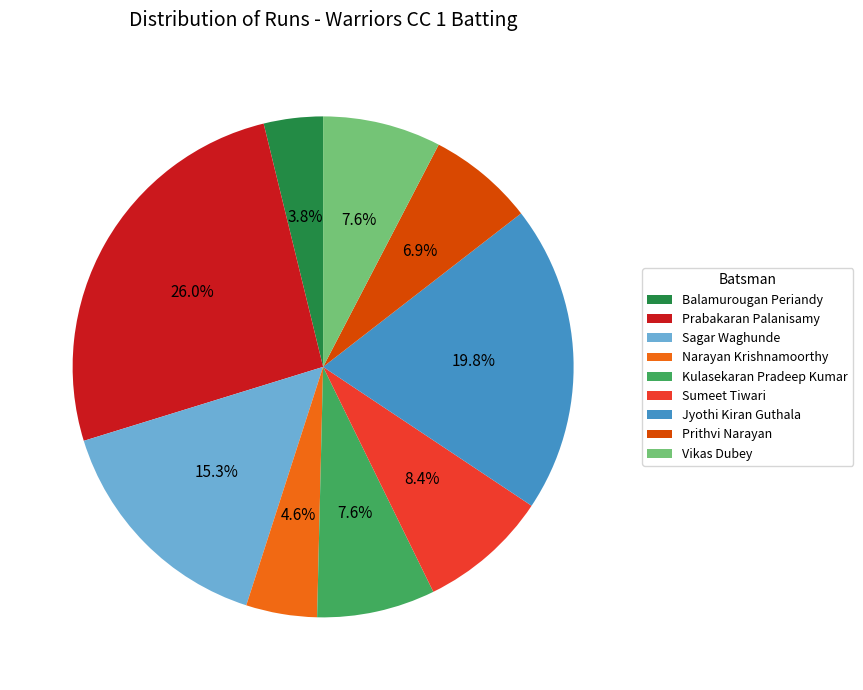

Between Sagar Waghunde and Prabakaran Palanisamy, which is larger?

Prabakaran Palanisamy